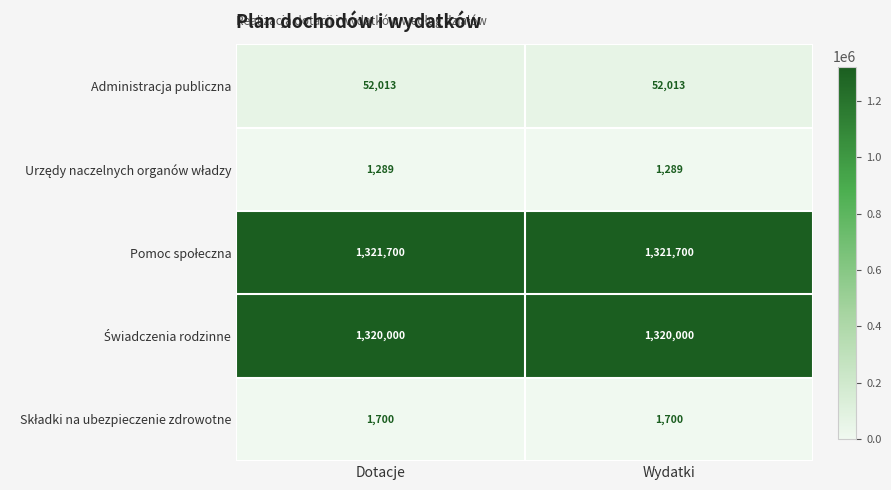

What is the total value across all series at Dotacje?

2696702